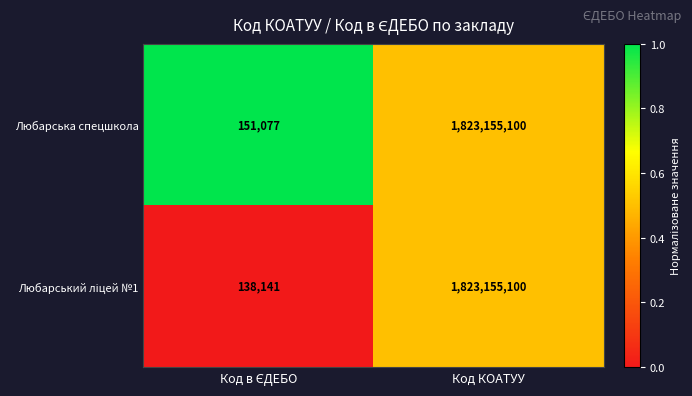

Count the number of data series in this chart.

2